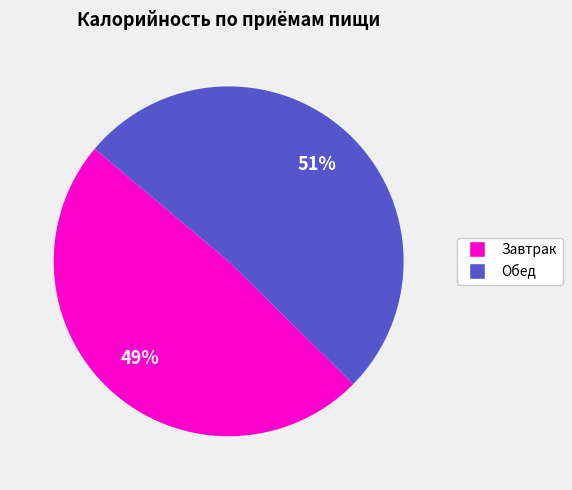

To the nearest percent, what is the average slice percentage?

50%